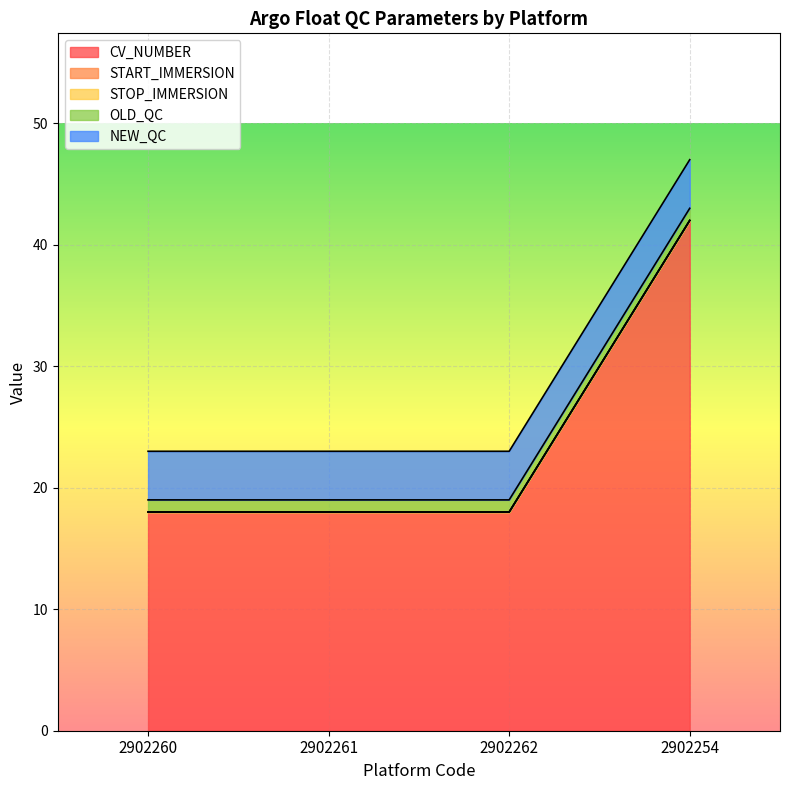

Reading left to right, transcribe all the data shown in this chart.

CV_NUMBER: 2902260=18	2902261=18	2902262=18	2902254=42
START_IMMERSION: 2902260=0	2902261=0	2902262=0	2902254=0
STOP_IMMERSION: 2902260=0	2902261=0	2902262=0	2902254=0
OLD_QC: 2902260=1	2902261=1	2902262=1	2902254=1
NEW_QC: 2902260=4	2902261=4	2902262=4	2902254=4